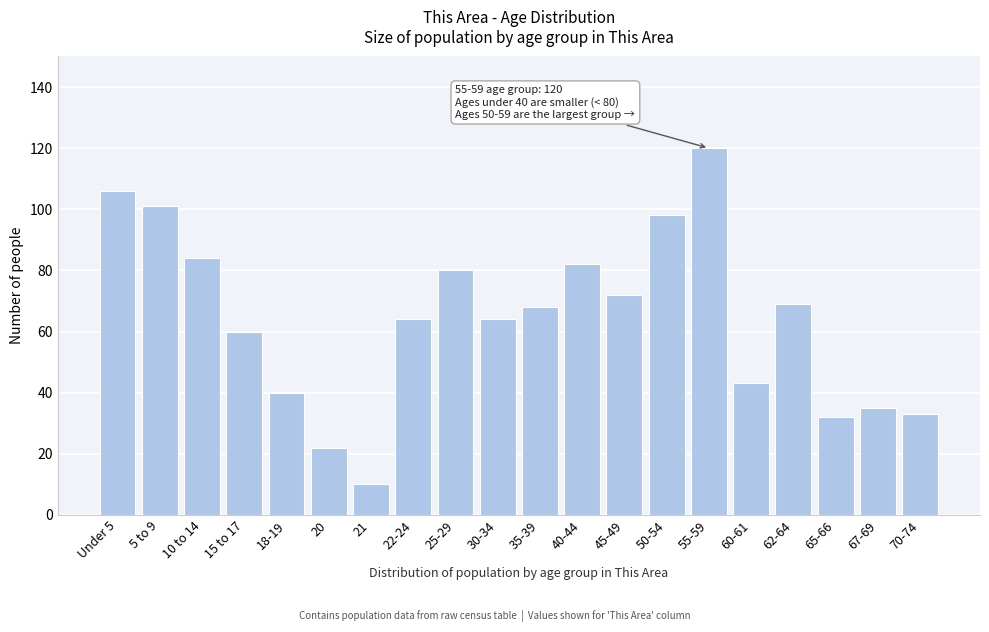

Reading left to right, list all the values displayed in this chart.

106	101	84	60	40	22	10	64	80	64	68	82	72	98	120	43	69	32	35	33